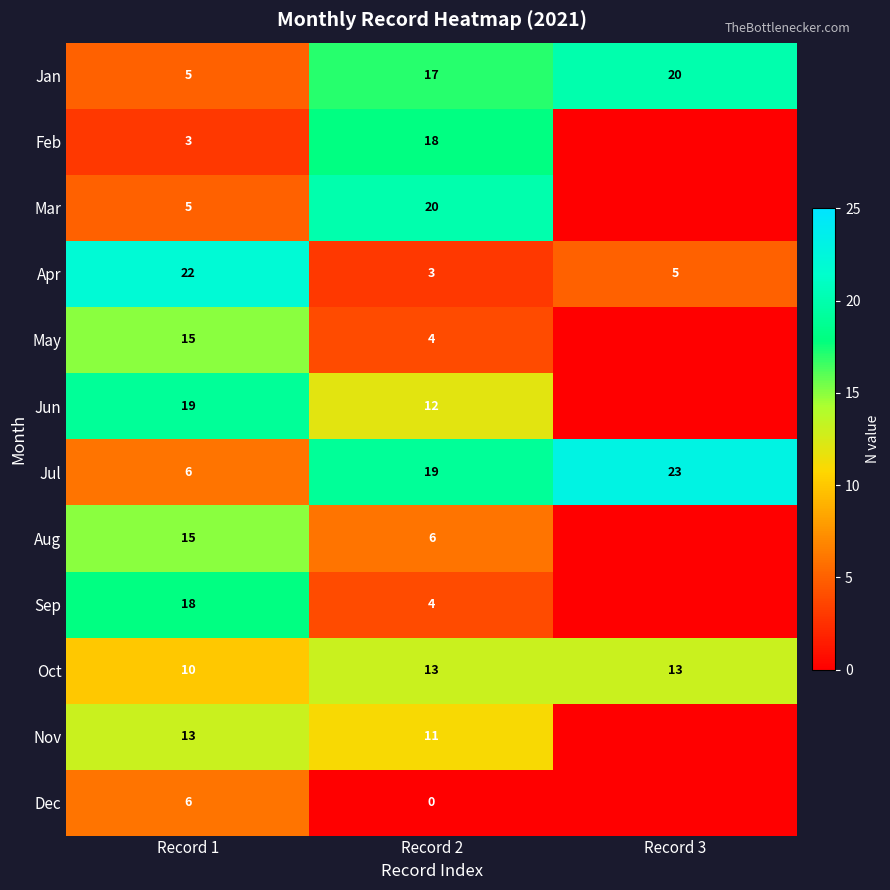

What is the sum of the Feb values at Record 1 and Record 2?

21